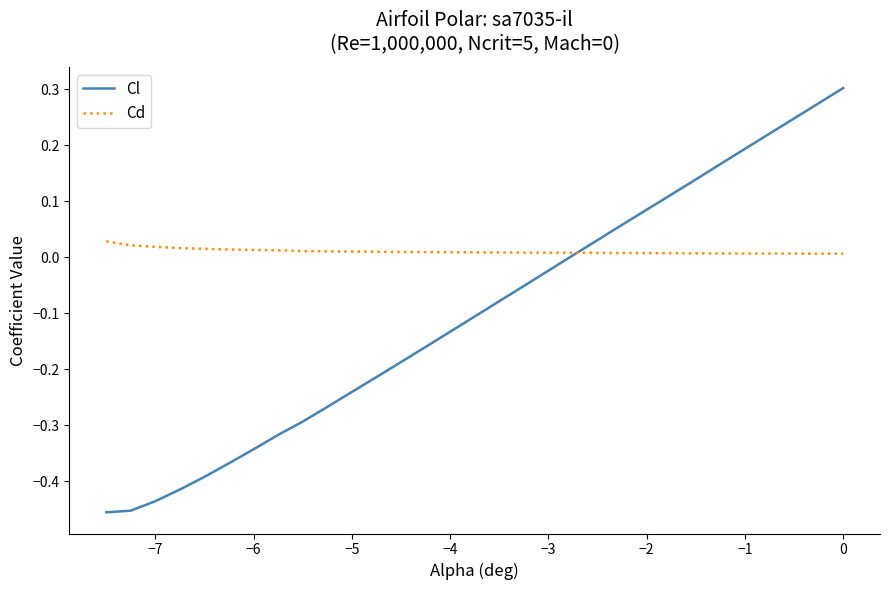

List the series in order of their peak value, highest first.

Cl, Cd